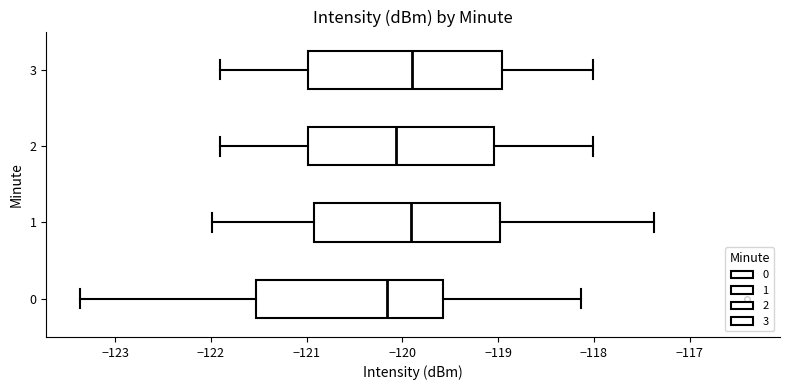

Reading bottom to top, read every box against the x-axis: the position of its median line, the range the box covers, and the ends of its whiskers. The values are not printed on the chart, so give them approximately, as read against the axis.

0: median -120.2, box -121.5 to -119.6, whiskers -123.4 to -118.1
1: median -119.9, box -120.9 to -119.0, whiskers -122.0 to -117.4
2: median -120.1, box -121.0 to -119.0, whiskers -121.9 to -118.0
3: median -119.9, box -121.0 to -119.0, whiskers -121.9 to -118.0